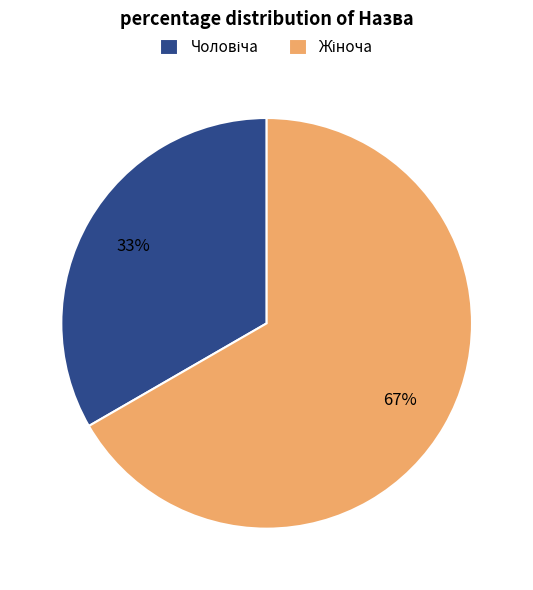

To the nearest percent, what is the average slice percentage?

50%